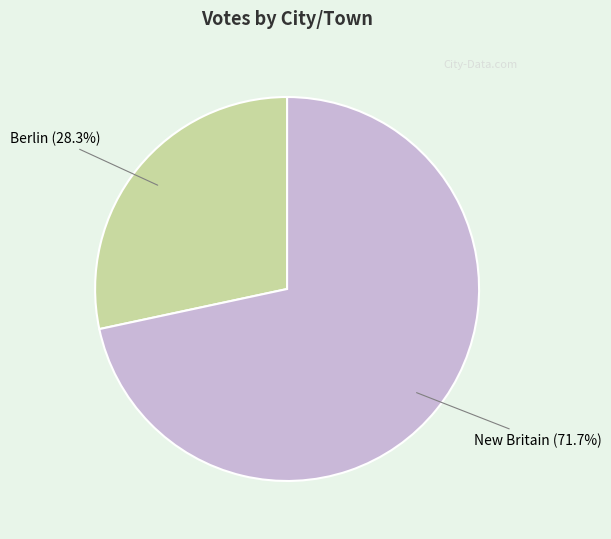

How many segments does this pie chart have?

2